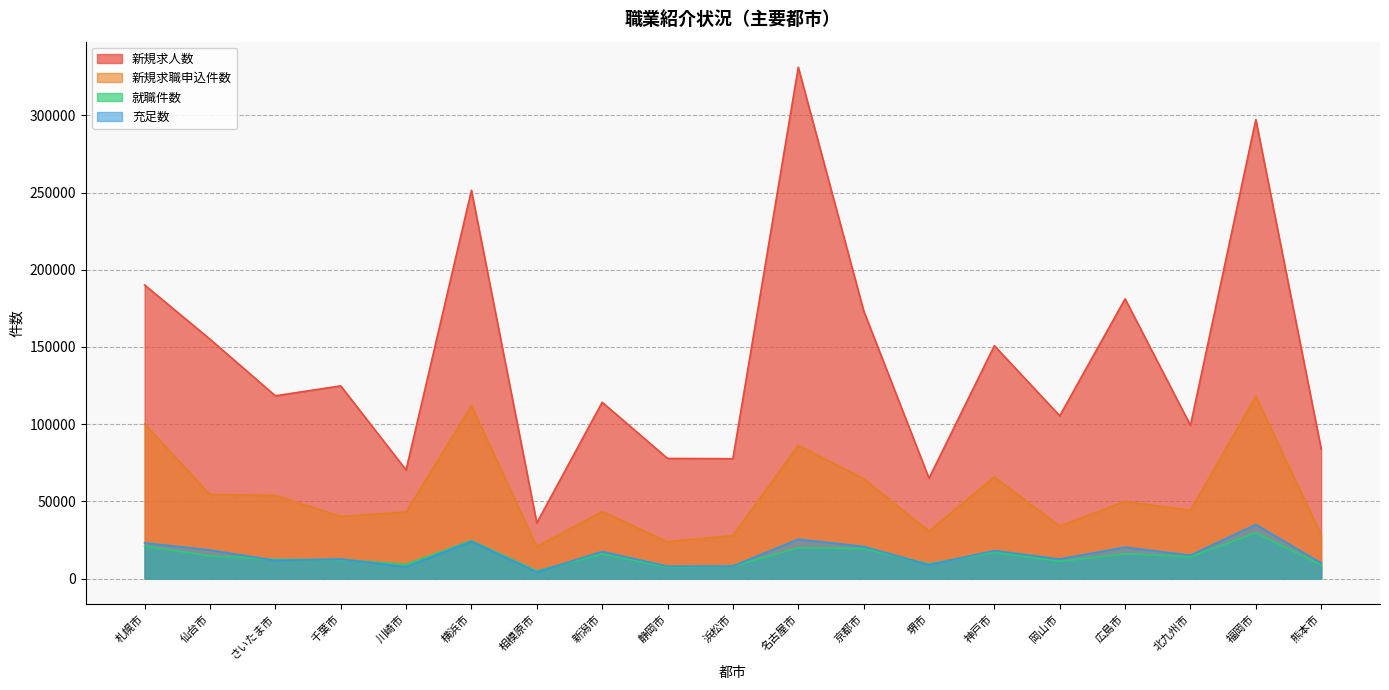

Is the value of 就職件数 at 仙台市 greater than the value of 新規求職申込件数 at 熊本市?

No